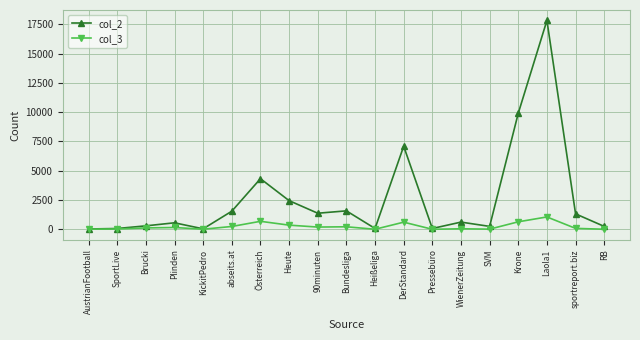

Which series changed the most between abseits.at and RB?

col_2